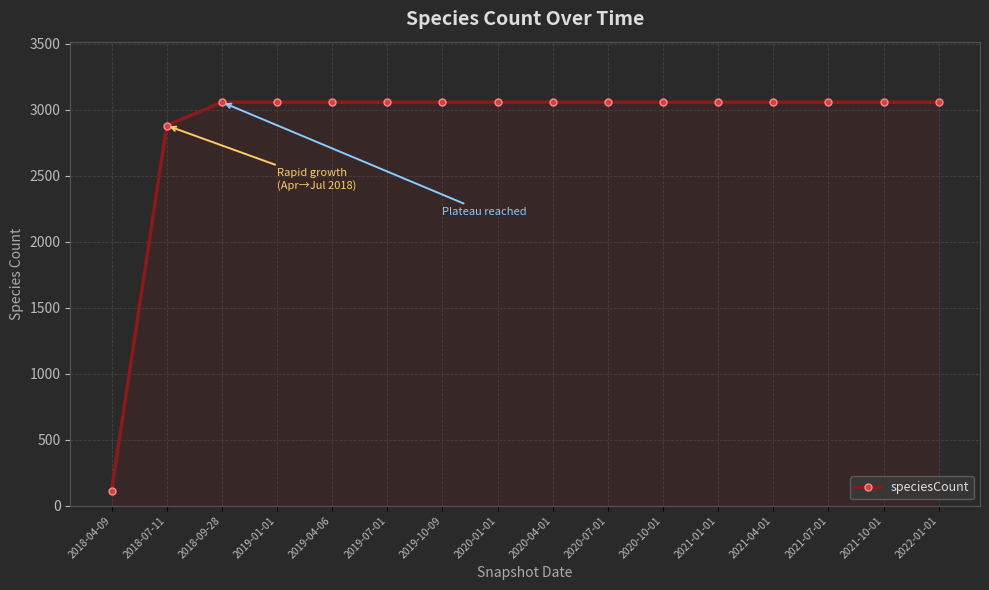

What position from the left is 2021-01-01?

12